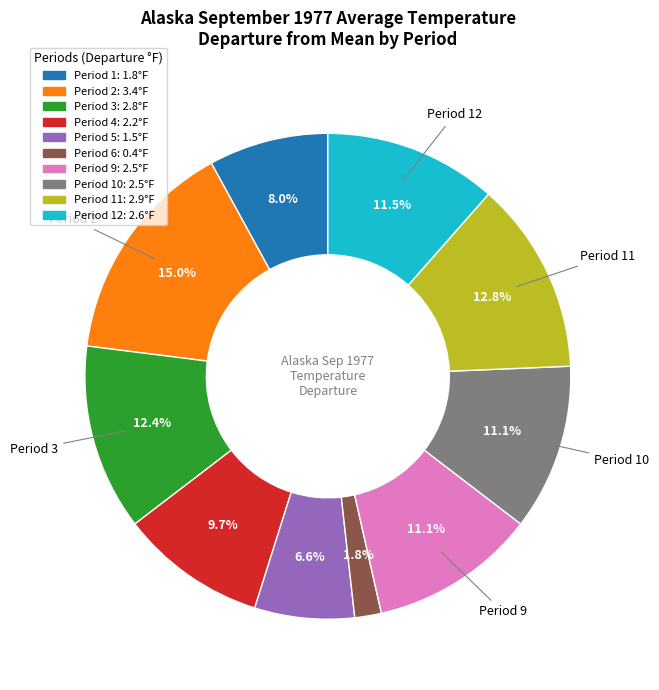

Approximately how many times larger is the value at Period 4: 2.2°F compared to Period 9: 2.5°F?

0.9